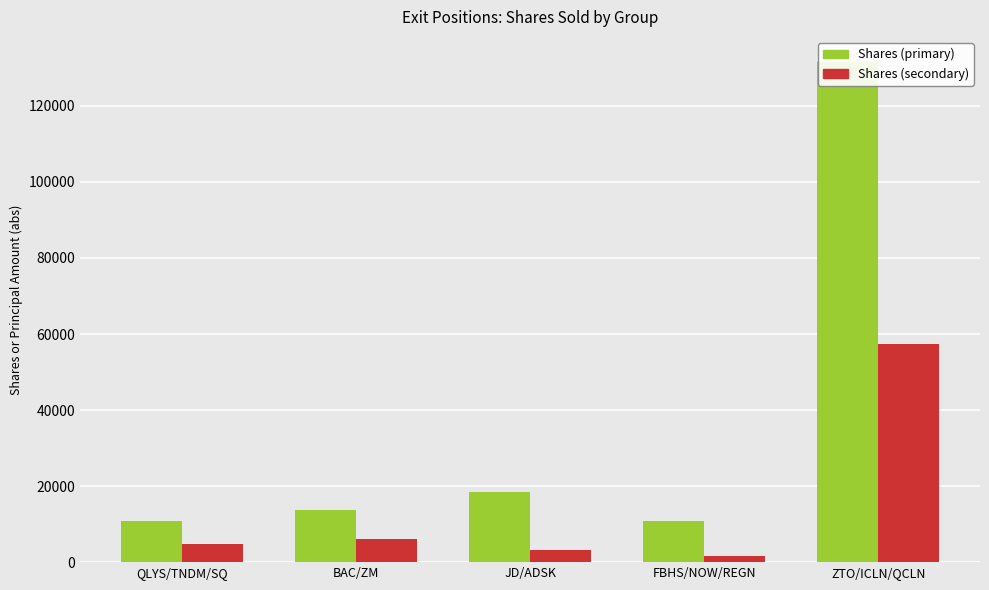

Reading left to right, list all the values displayed in this chart.

Shares (primary): 10800	13800	18400	10878	131576
Shares (secondary): 4700	6000	3130	1600	57274